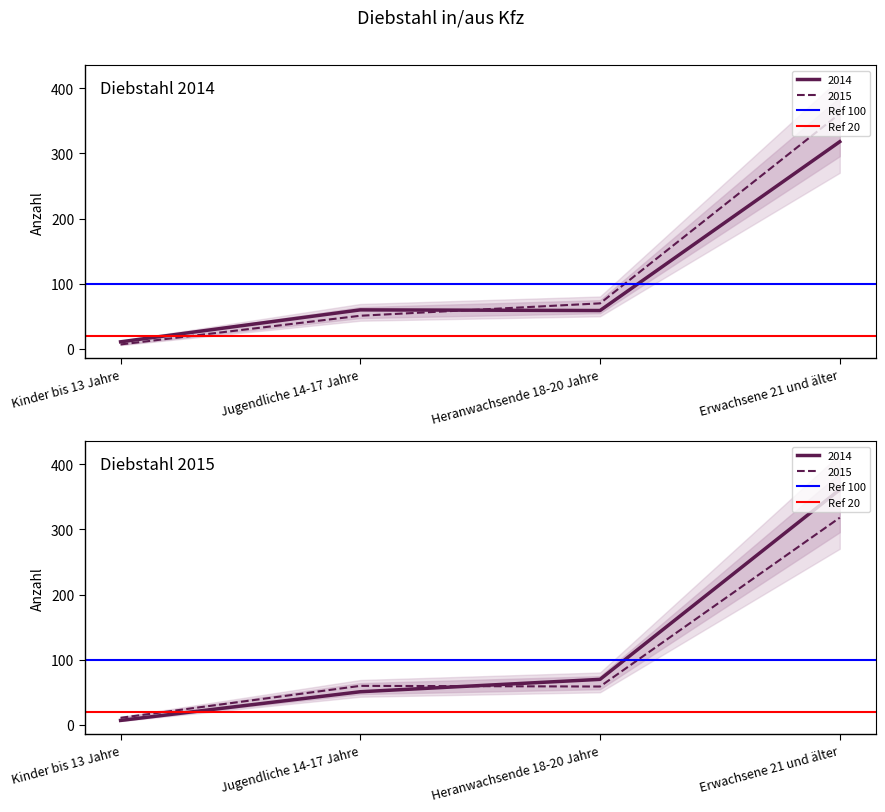

Is it true that Ref 20 equals 8 at Jugendliche 14-17 Jahre?

False